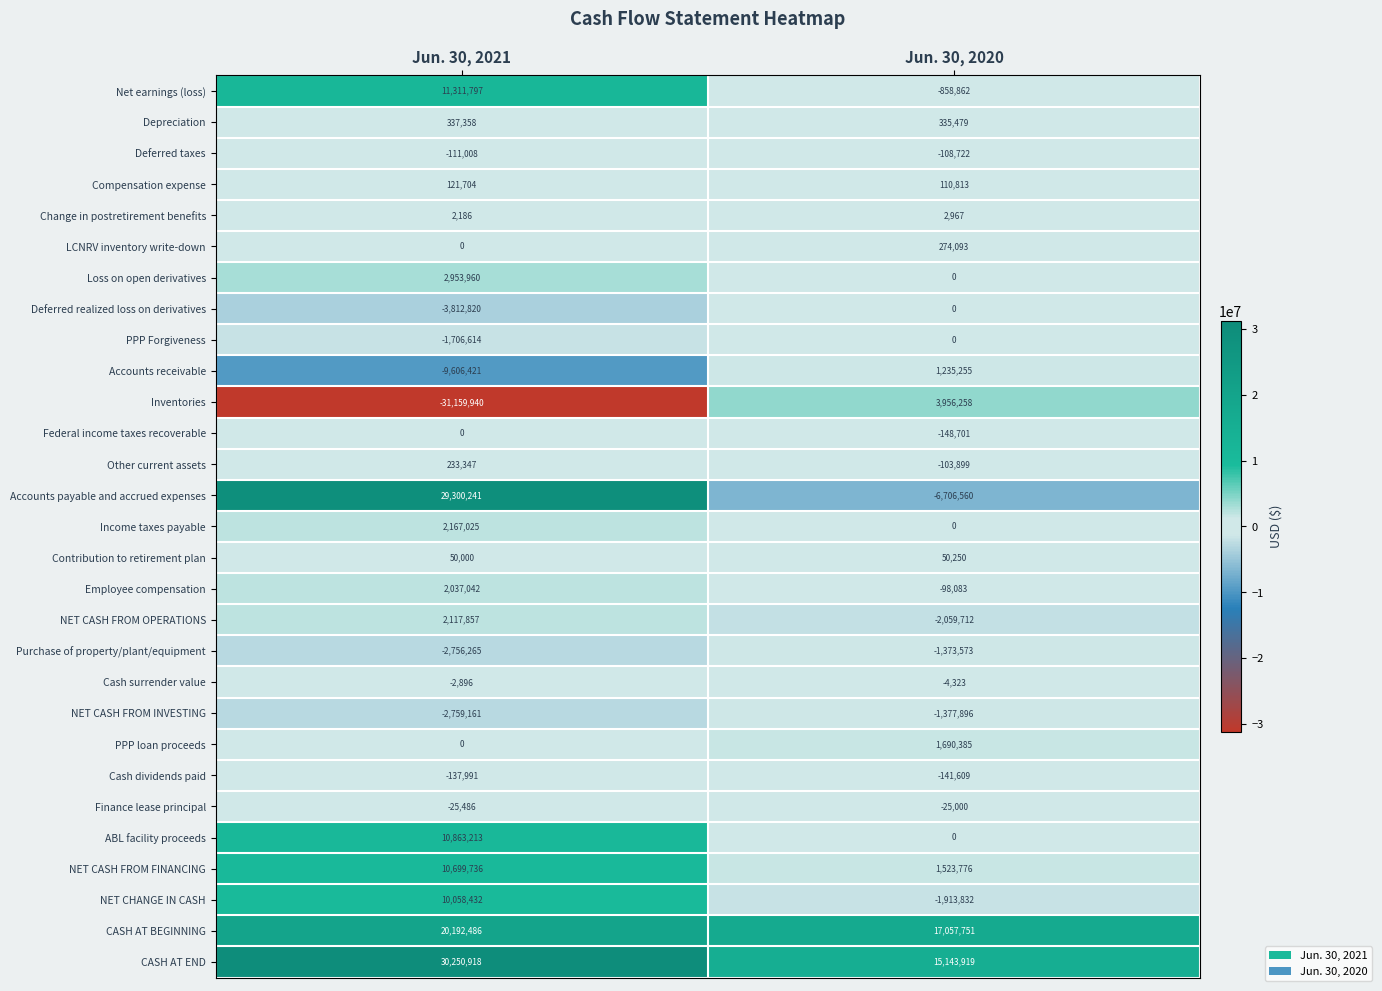

At which category is the sum across all series the highest?

Jun. 30, 2021